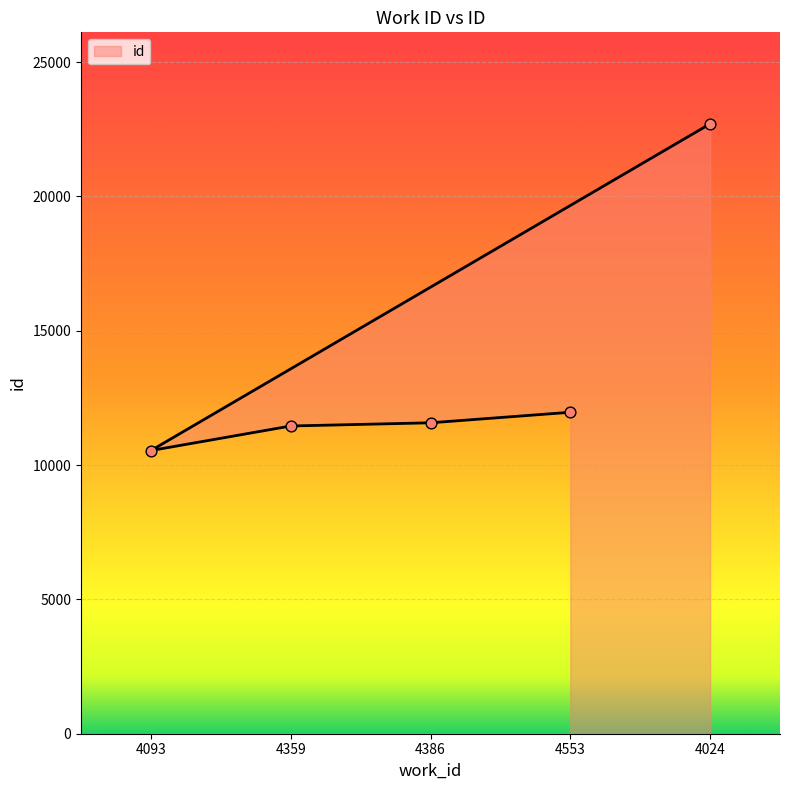

Approximately how many times larger is the value at 4386 compared to 4093?

1.1